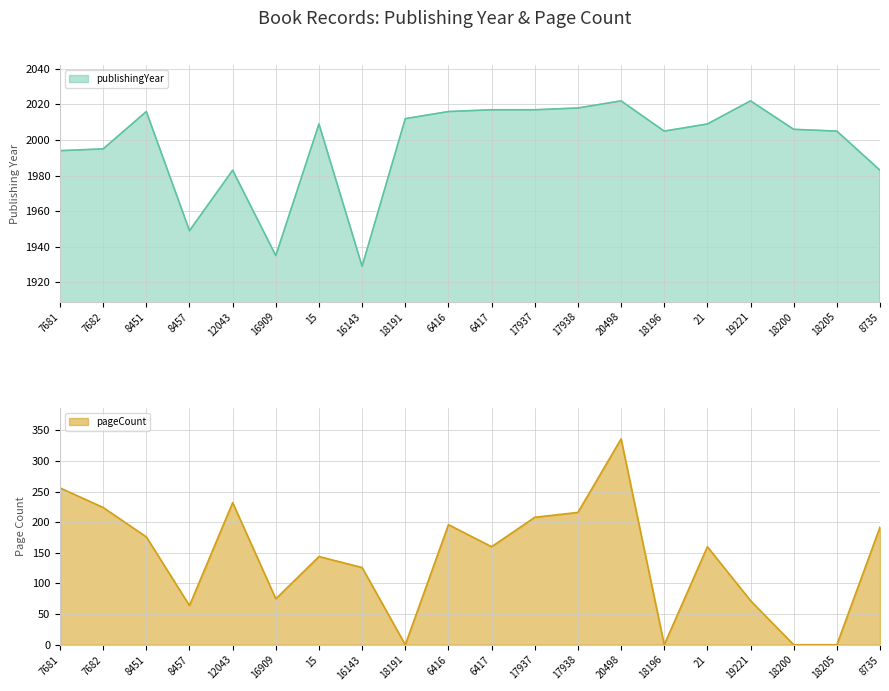

Where is pageCount nearest to the value 168?

8451